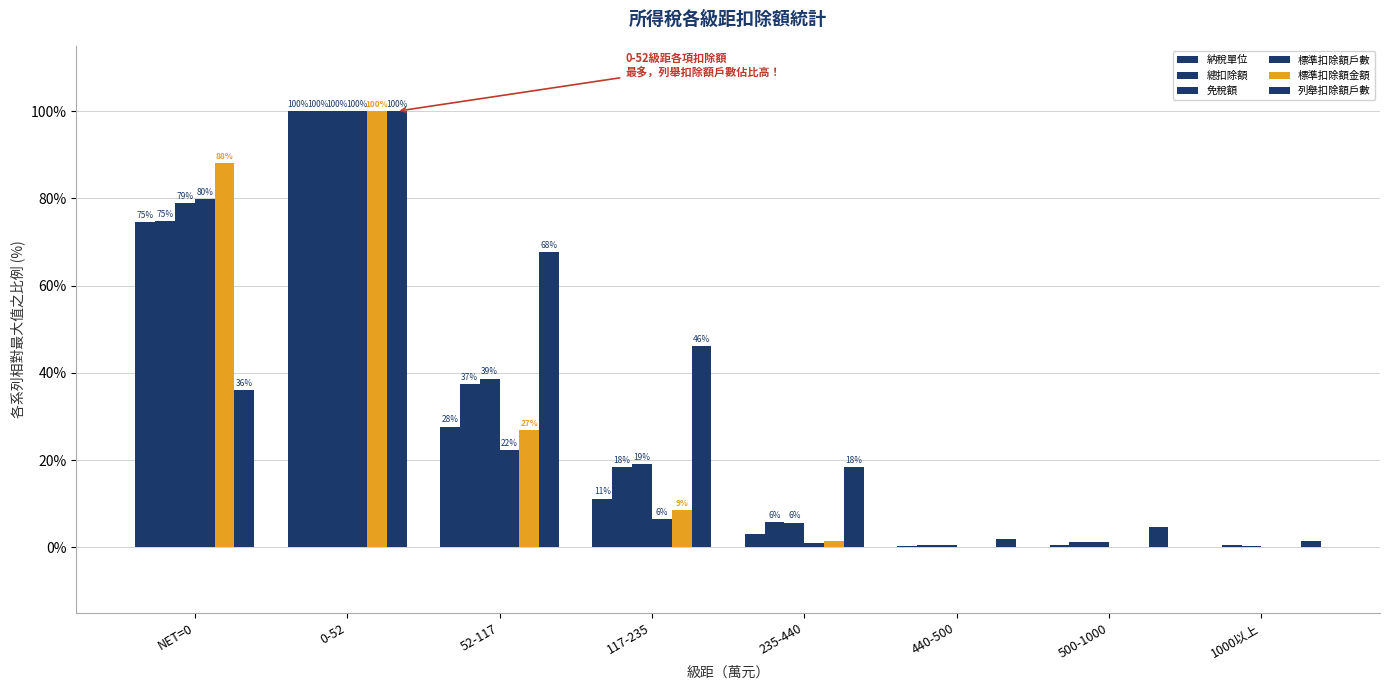

What position from the right is 52-117?

6